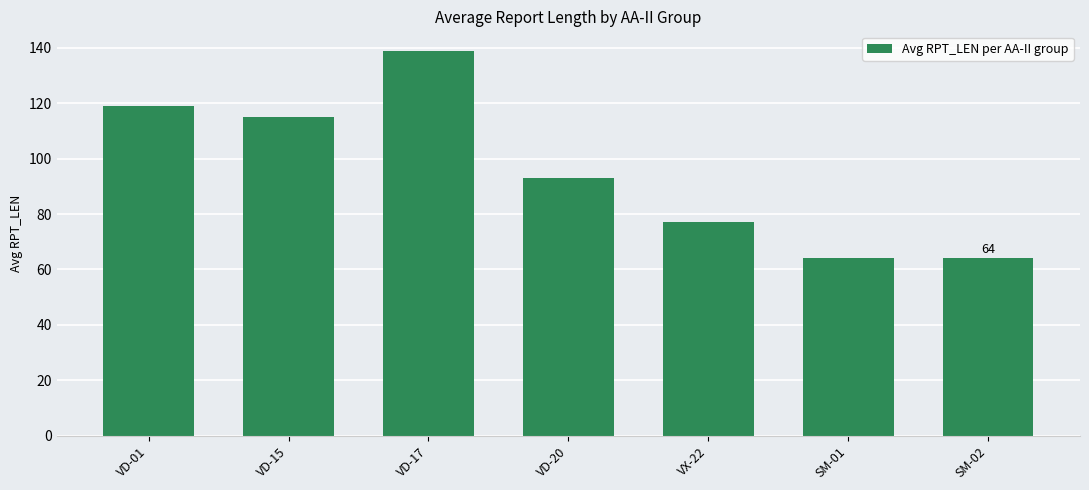

What is the value of the 3rd bar from the left?

139